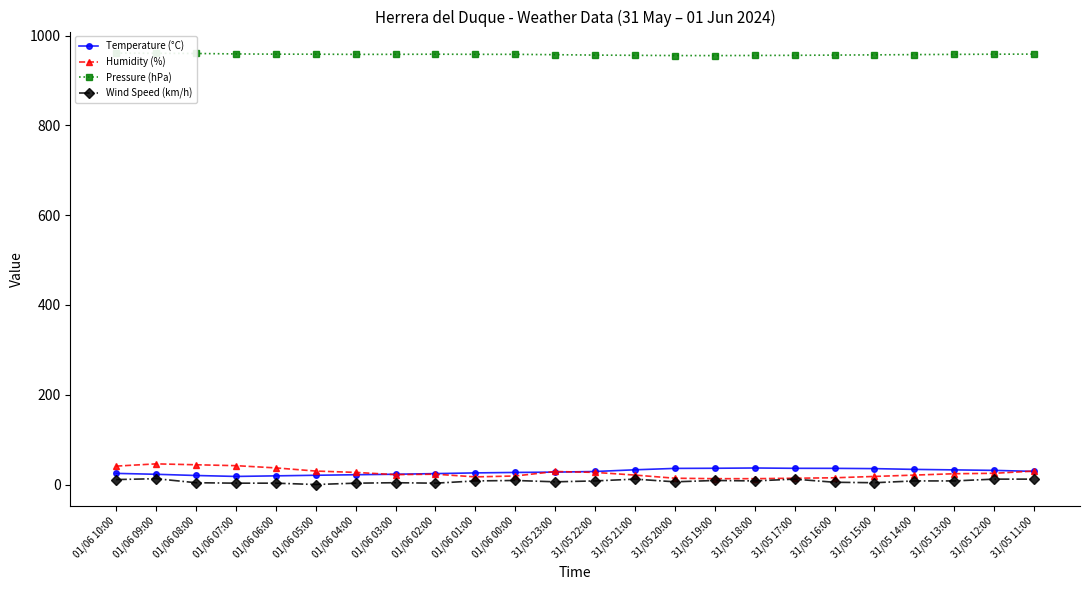

What is the label of the 13th point from the right?

31/05 23:00